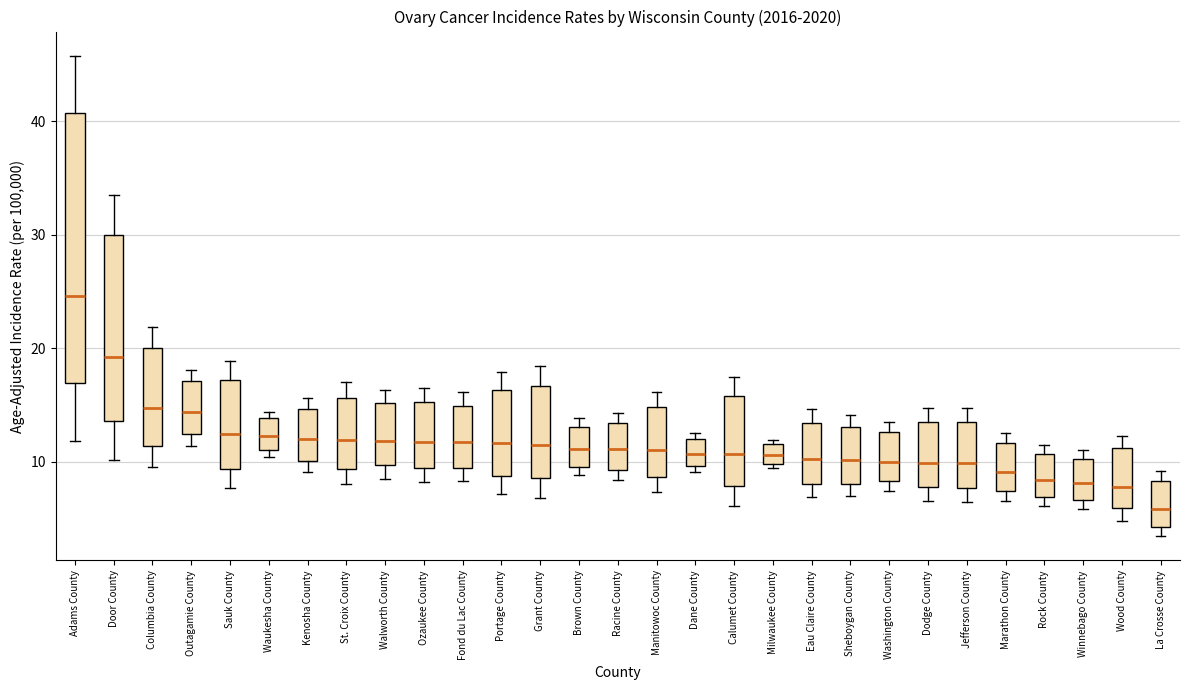

Reading left to right, read every box against the y-axis: the position of its median line, the range the box covers, and the ends of its whiskers. The values are not printed on the chart, so give them approximately, as read against the axis.

Adams County: median 25, box 17 to 41, whiskers 12 to 46
Door County: median 19, box 14 to 30, whiskers 10 to 34
Columbia County: median 15, box 11 to 20, whiskers 10 to 22
Outagamie County: median 14, box 12 to 17, whiskers 11 to 18
Sauk County: median 12, box 9 to 17, whiskers 8 to 19
Waukesha County: median 12, box 11 to 14, whiskers 10 to 14 (just above the box's upper edge)
Kenosha County: median 12, box 10 to 15, whiskers 9 to 16
St. Croix County: median 12, box 9 to 16, whiskers 8 to 17
Walworth County: median 12, box 10 to 15, whiskers 9 to 16
Ozaukee County: median 12, box 9 to 15, whiskers 8 to 17
Fond du Lac County: median 12, box 9 to 15, whiskers 8 to 16
Portage County: median 12, box 9 to 16, whiskers 7 to 18
Grant County: median 12, box 9 to 17, whiskers 7 to 18
Brown County: median 11, box 10 to 13, whiskers 9 to 14
Racine County: median 11, box 9 to 13, whiskers 8 to 14
Manitowoc County: median 11, box 9 to 15, whiskers 7 to 16
Dane County: median 11, box 10 to 12, whiskers 9 to 13
Calumet County: median 11, box 8 to 16, whiskers 6 to 18
Milwaukee County: median 11, box 10 to 12, whiskers 9 to 12 (just above the box's upper edge)
Eau Claire County: median 10, box 8 to 13, whiskers 7 to 15
Sheboygan County: median 10, box 8 to 13, whiskers 7 to 14
Washington County: median 10, box 8 to 13, whiskers 7 to 14
Dodge County: median 10, box 8 to 13, whiskers 7 to 15
Jefferson County: median 10, box 8 to 13, whiskers 6 to 15
Marathon County: median 9, box 7 to 12, whiskers 7 (just below the box's lower edge) to 13
Rock County: median 8, box 7 to 11, whiskers 6 to 12
Winnebago County: median 8, box 7 to 10, whiskers 6 to 11
Wood County: median 8, box 6 to 11, whiskers 5 to 12
La Crosse County: median 6, box 4 to 8, whiskers 3 to 9